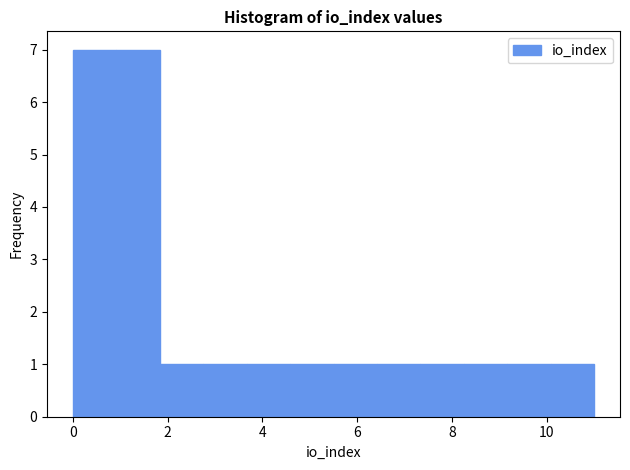

How tall is the bar that spans 10.0 to 11.0 on the x-axis? Neither the bar edges nor the heights are printed on the chart, so give them approximately, as read against the axes.

1